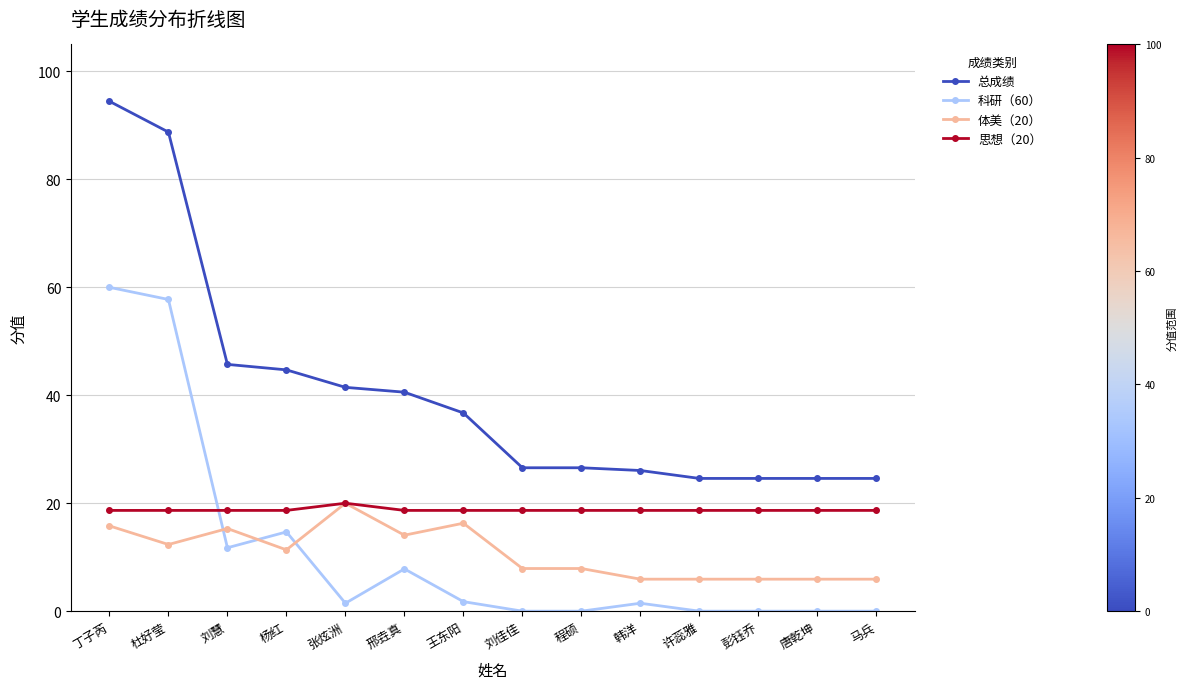

What is the average value of the 科研（60） series?

11.2